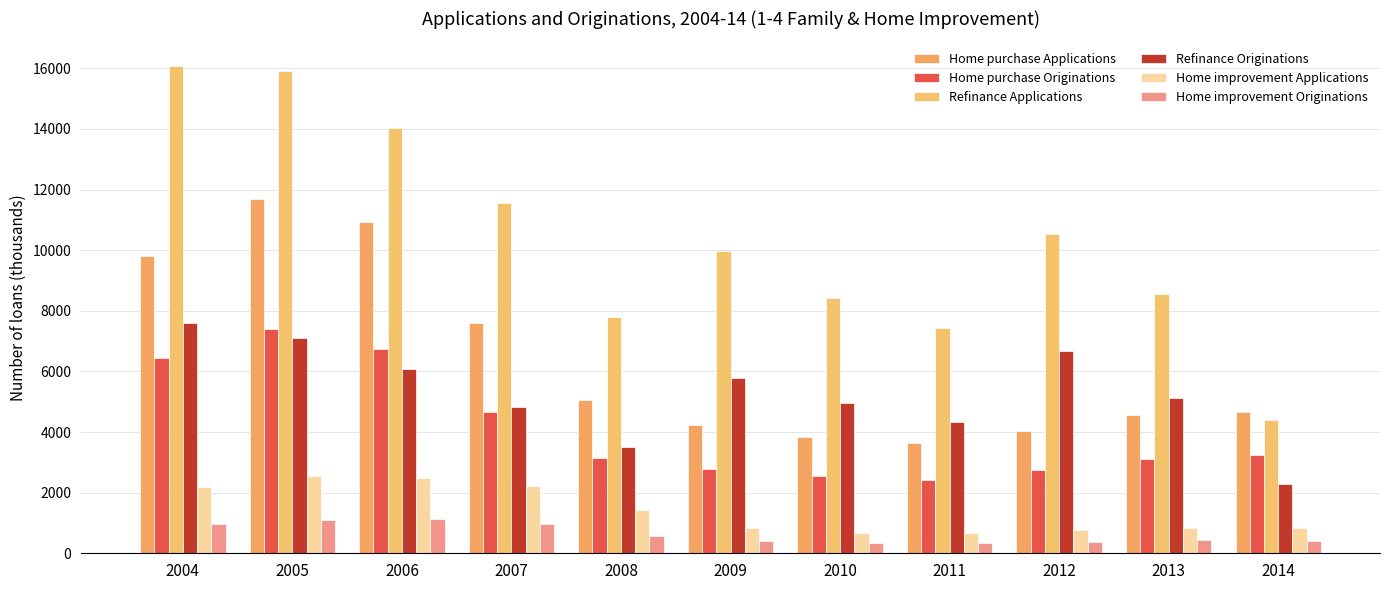

The value of Home improvement Applications at 2004 is 2878.8. True or false?

False